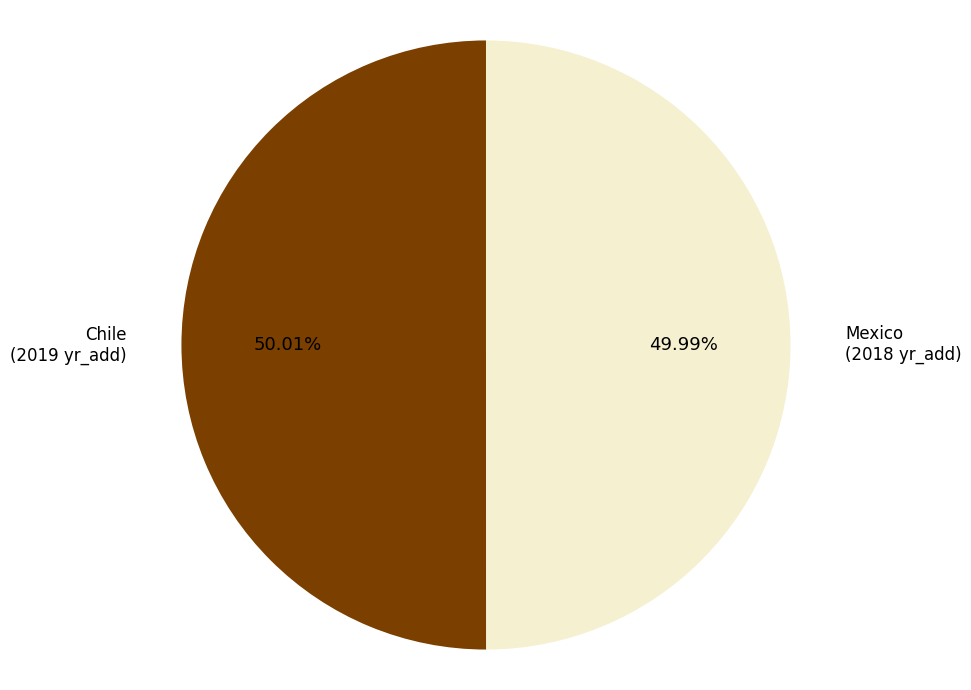

What percentage is the Mexico slice, to the nearest percent?

50%